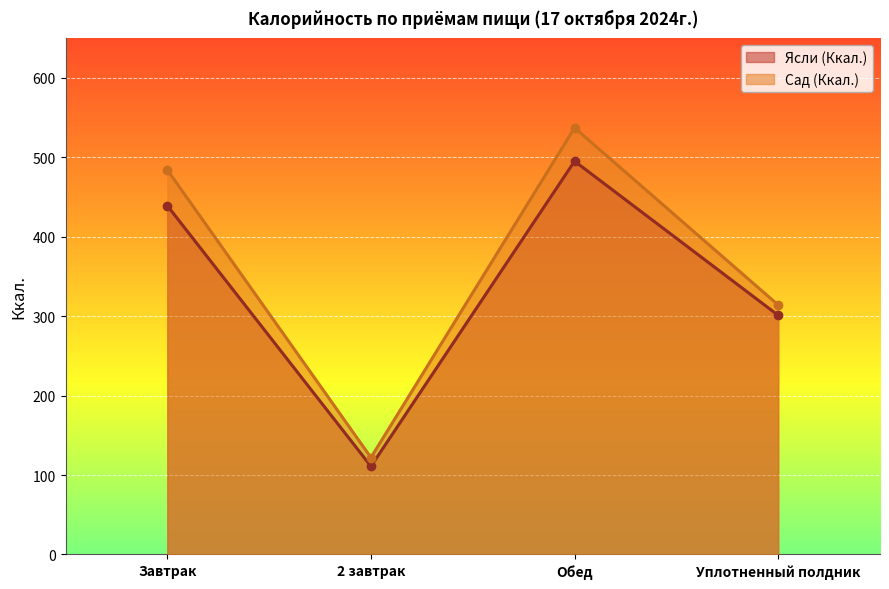

At which category does Сад (Ккал.) reach its first local peak?

Обед